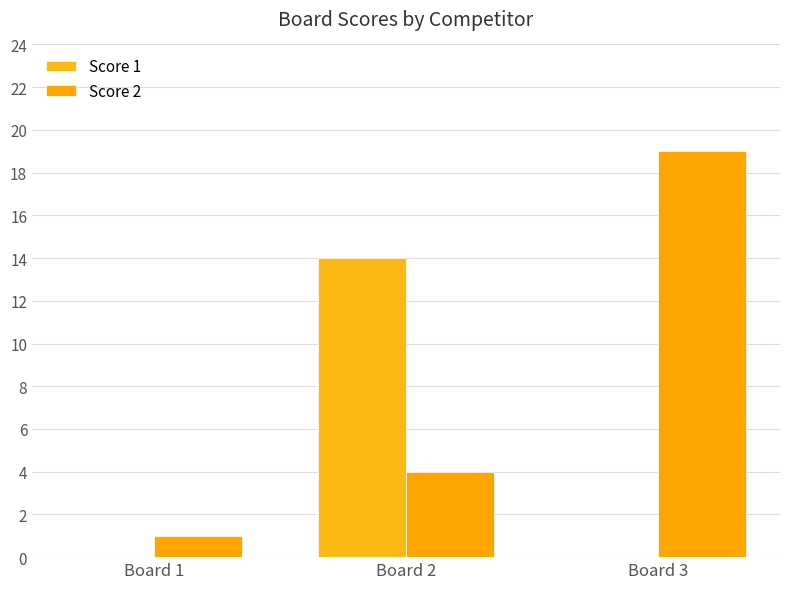

How many Score 1 values are between 0 and 14?

3